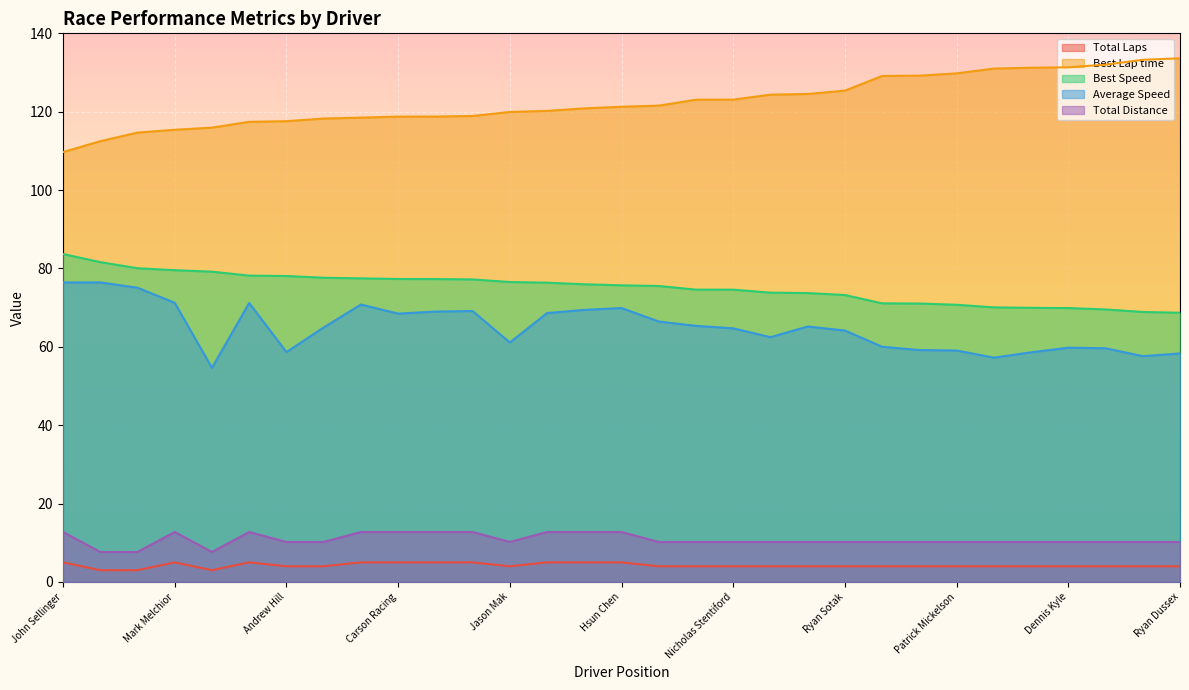

Between Gilbert Munoz and Benjamin Councill, which is larger?

Gilbert Munoz